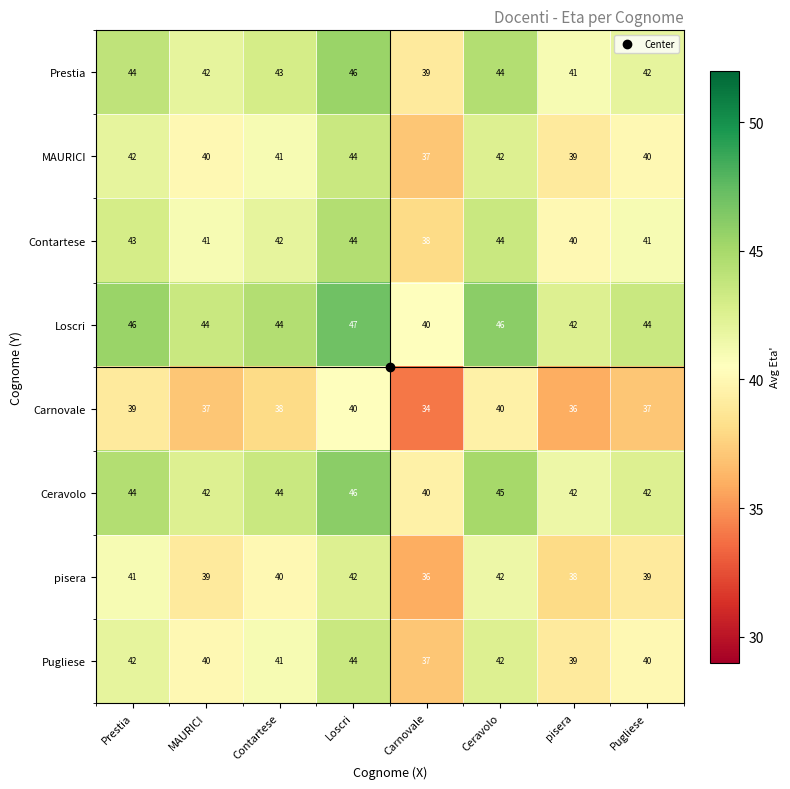

Which series changed the most between MAURICI and pisera?

Loscri